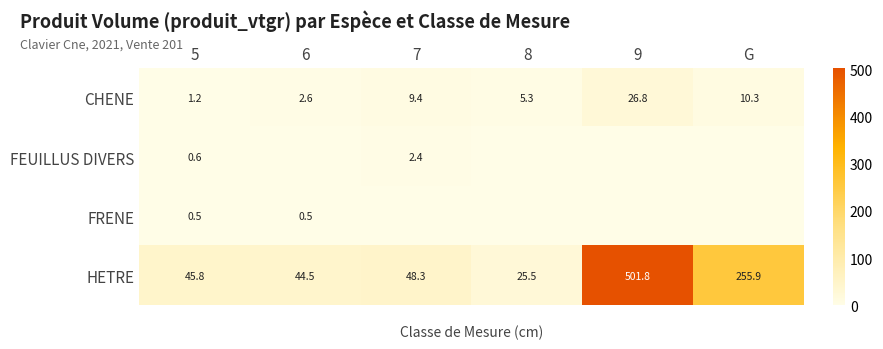

Which has a higher value, 9 or 5?

9